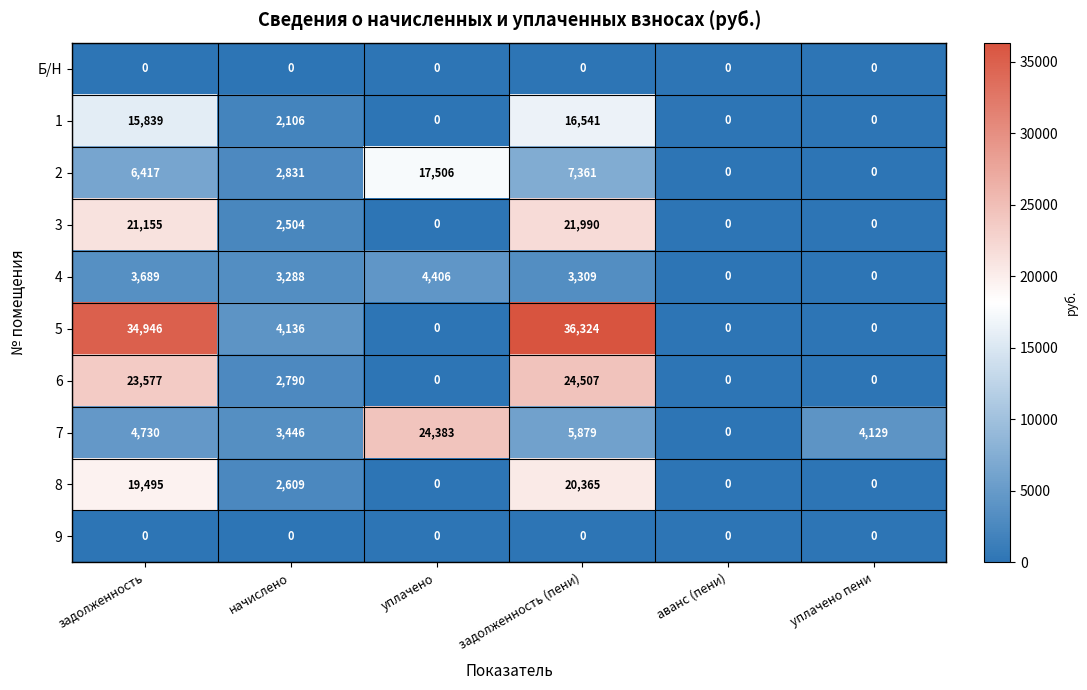

At how many categories does at least one series exceed 274?

5